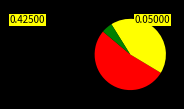

Count the number of slices in the pie.

3